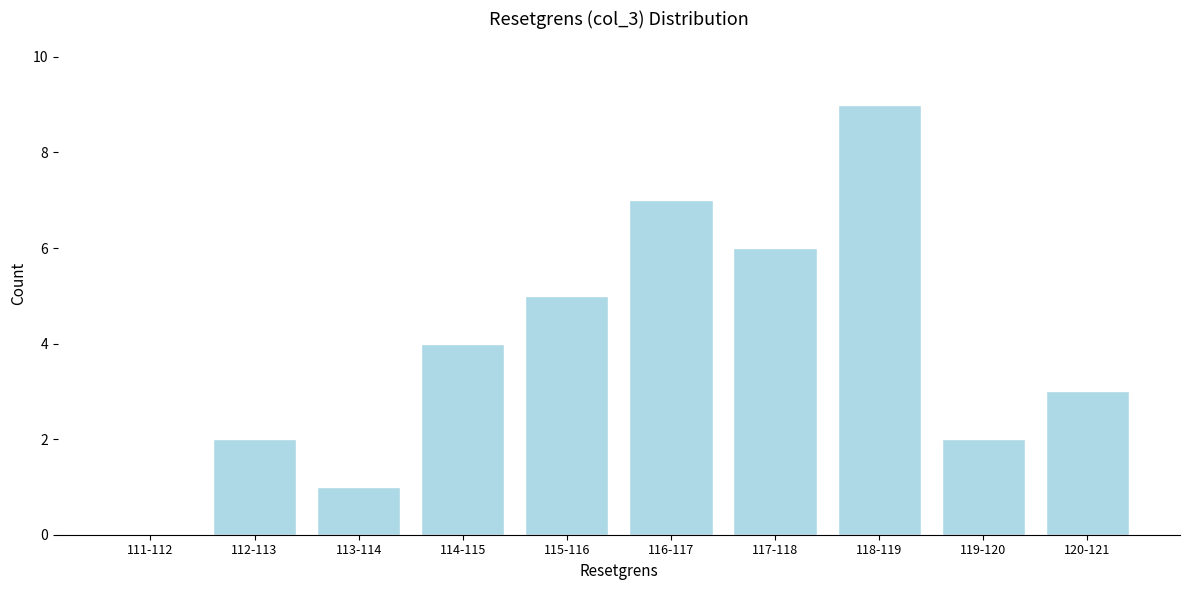

Reading left to right, list all the values displayed in this chart.

111-112=0	112-113=2	113-114=1	114-115=4	115-116=5	116-117=7	117-118=6	118-119=9	119-120=2	120-121=3